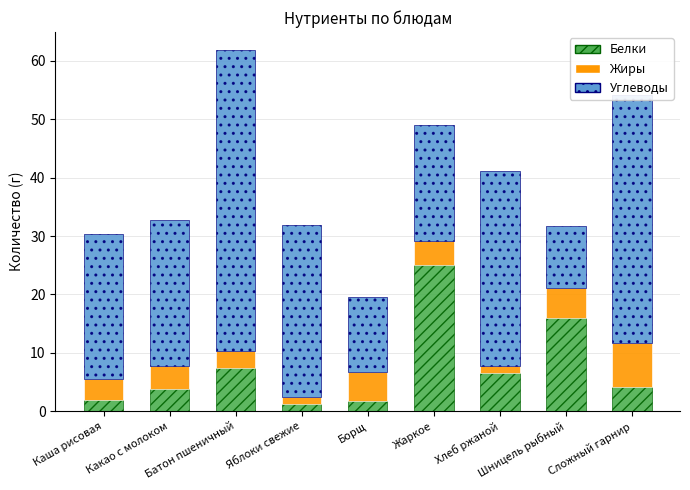

What is the difference between the maximum and minimum values in the Белки series?

23.8